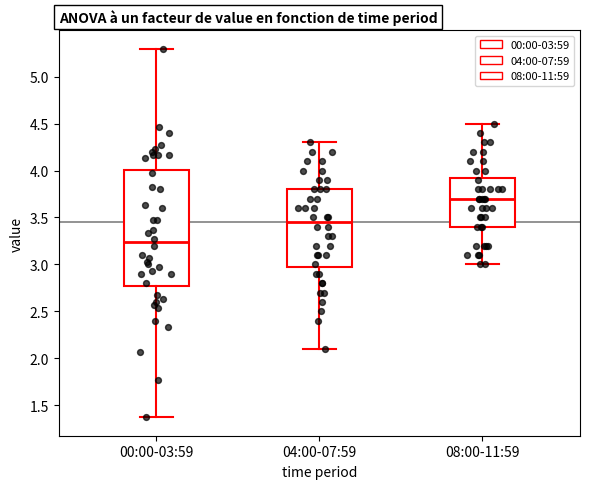

Reading left to right, transcribe this box plot: for each box, give where its median line is, the range the box spans, and where its two whiskers end, as read against the y-axis. The values are not printed on the chart, so give them approximately, as read against the axis.

00:00-03:59: median 3.25, box 2.75 to 4.00, whiskers 1.35 to 5.30
04:00-07:59: median 3.45, box 3.00 to 3.80, whiskers 2.10 to 4.30
08:00-11:59: median 3.70, box 3.40 to 3.95, whiskers 3.00 to 4.50